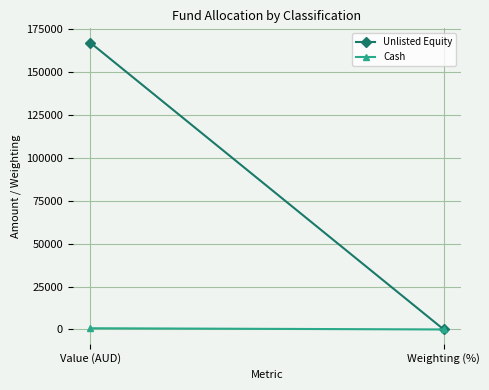

Rank the series by their maximum value, from lowest to highest.

Cash, Unlisted Equity